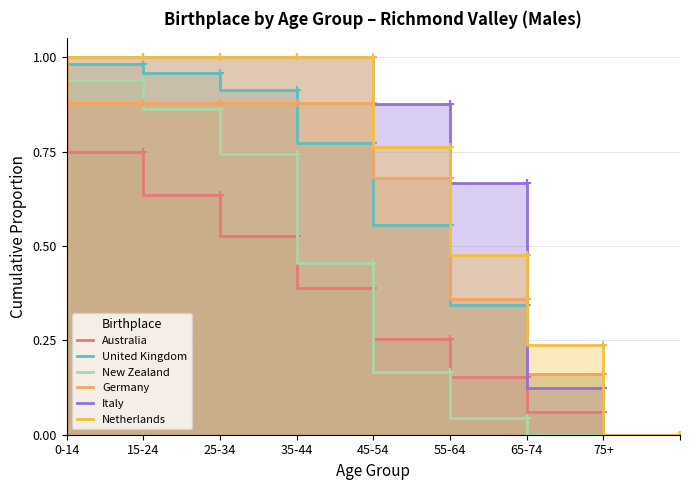

True or false: Italy and United Kingdom intersect in this chart.

True